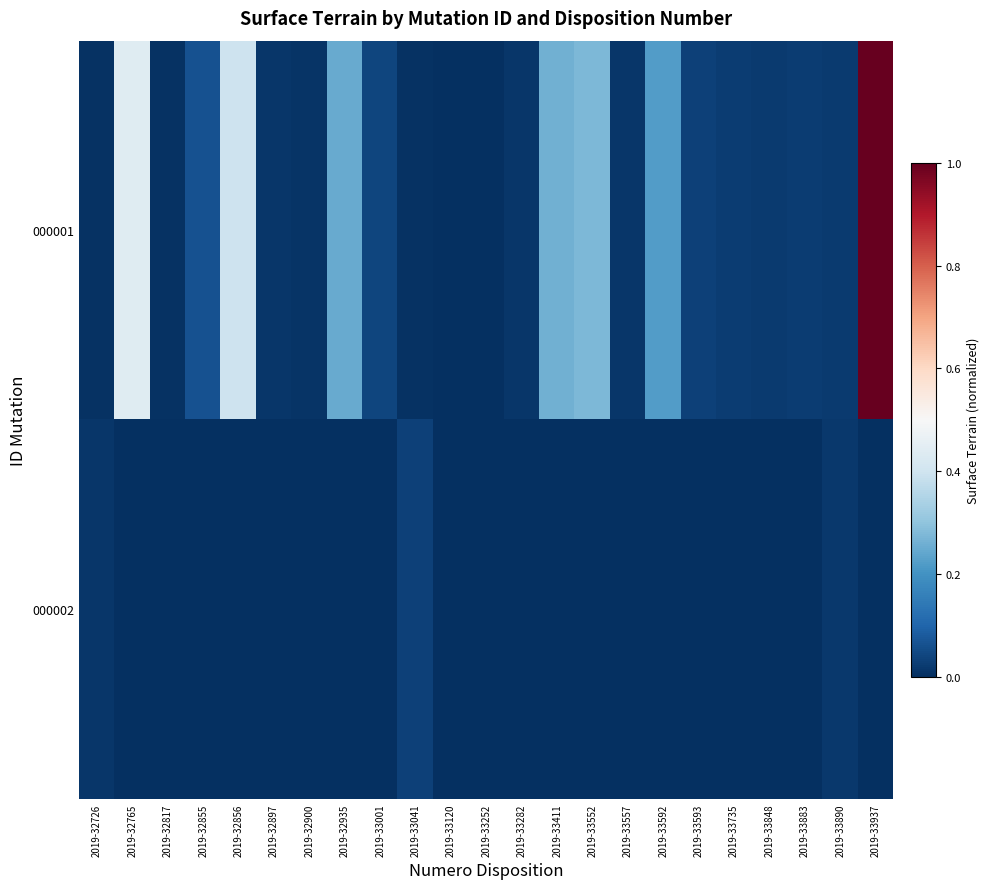

Reading left to right, what are all the values shown in this chart?

000001: 2019-32726=0.0	2019-32765=0.4	2019-32817=0.0	2019-32855=0.1	2019-32856=0.4	2019-32897=0.0	2019-32900=0.0	2019-32935=0.2	2019-33001=0.0	2019-33041=0.0	2019-33120=0.0	2019-33252=0.0	2019-33282=0.0	2019-33411=0.3	2019-33552=0.3	2019-33557=0.0	2019-33592=0.2	2019-33593=0.0	2019-33735=0.0	2019-33848=0.0	2019-33883=0.0	2019-33890=0.0	2019-33937=1.0
000002: 2019-32726=0.0	2019-32765=0.0	2019-32817=0.0	2019-32855=0.0	2019-32856=0.0	2019-32897=0.0	2019-32900=0.0	2019-32935=0.0	2019-33001=0.0	2019-33041=0.0	2019-33120=0.0	2019-33252=0.0	2019-33282=0.0	2019-33411=0.0	2019-33552=0.0	2019-33557=0.0	2019-33592=0.0	2019-33593=0.0	2019-33735=0.0	2019-33848=0.0	2019-33883=0.0	2019-33890=0.0	2019-33937=0.0